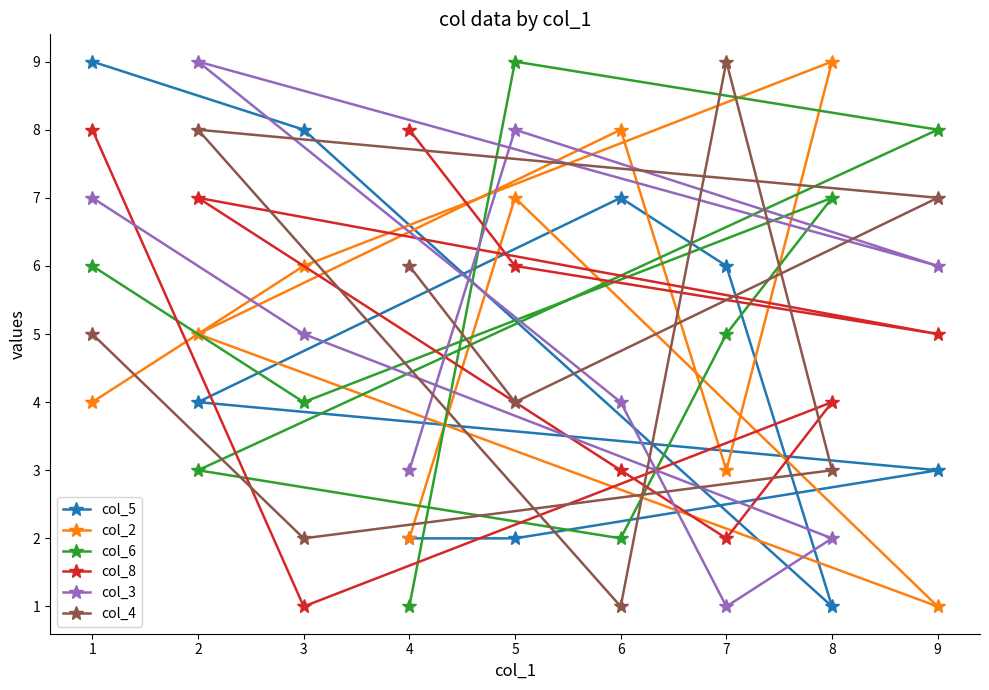

Rank the series by their maximum value, from lowest to highest.

col_8, col_5, col_2, col_6, col_3, col_4